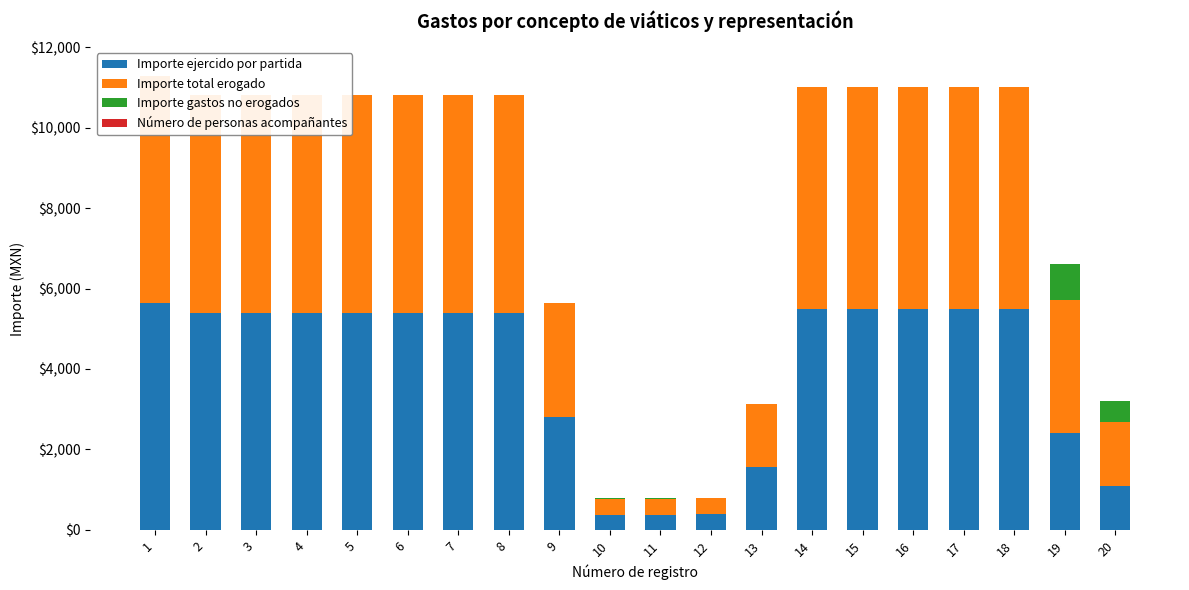

Between 3 and 9, which series saw the biggest shift?

Importe ejercido por partida